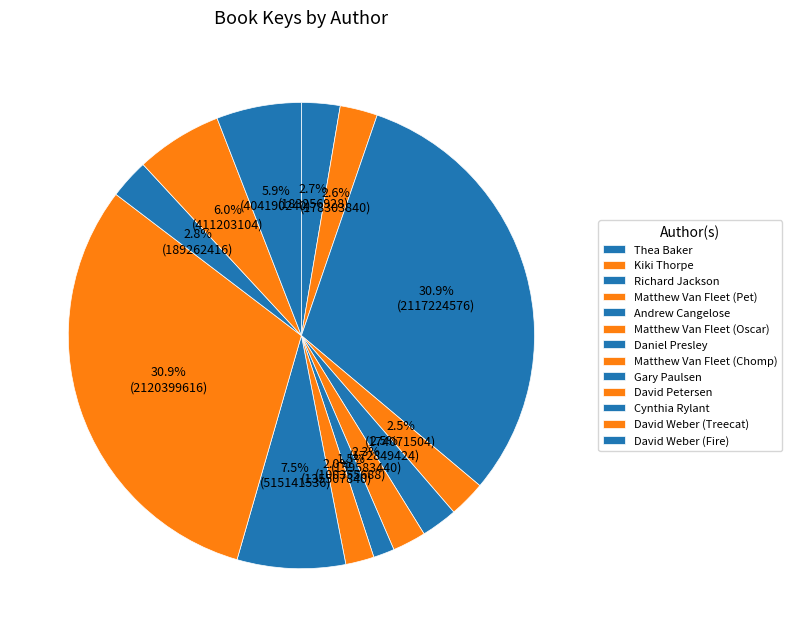

To the nearest percent, what is the difference between the Kiki Thorpe and David Weber (Treecat) slice percentages?

3%